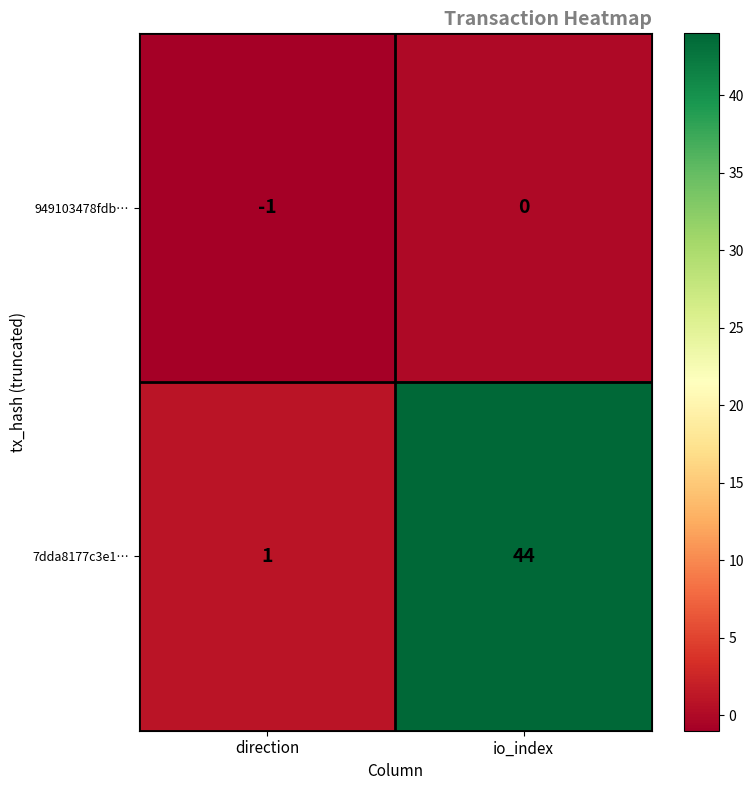

Where is 7dda8177c3e1… nearest to the value 22?

direction